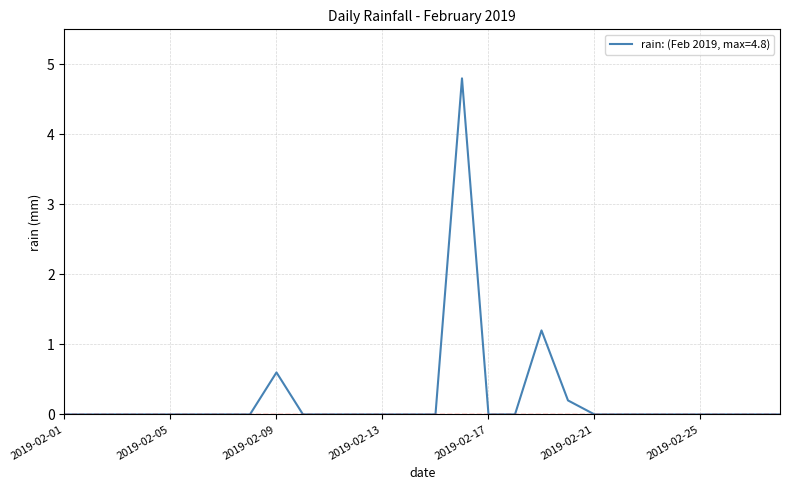

What is the maximum value shown in the chart?

4.8